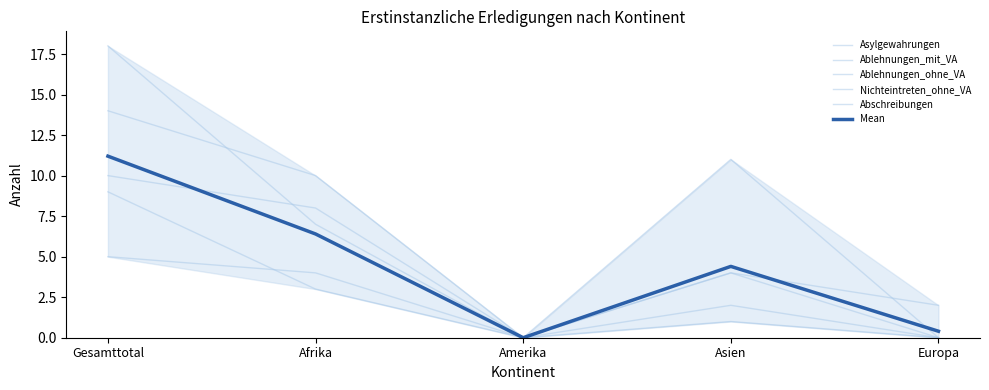

At how many categories does at least one series exceed 9?

3